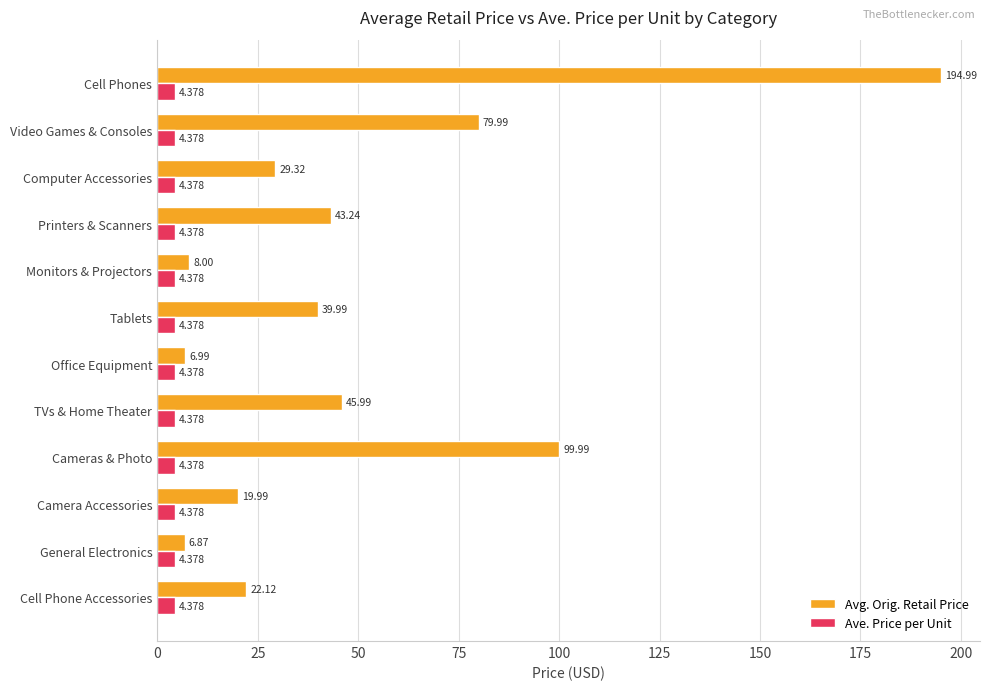

At which label does Avg. Orig. Retail Price reach its minimum?

General Electronics